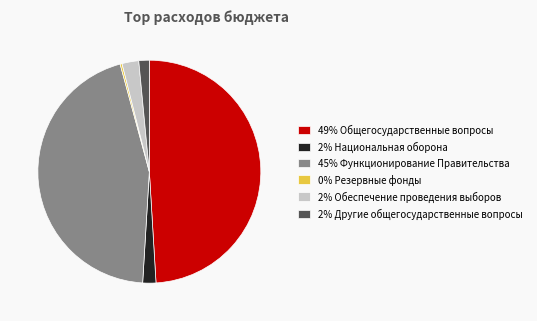

The 2% Национальная оборона slice represents 2% of the pie. True or false?

True